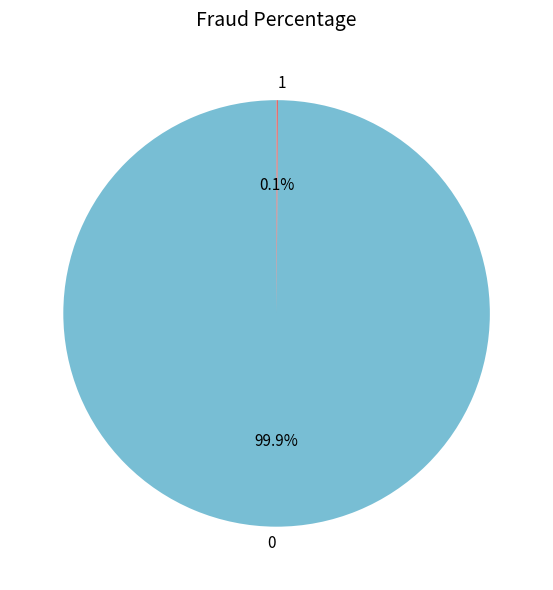

Does any single category account for the majority?

Yes